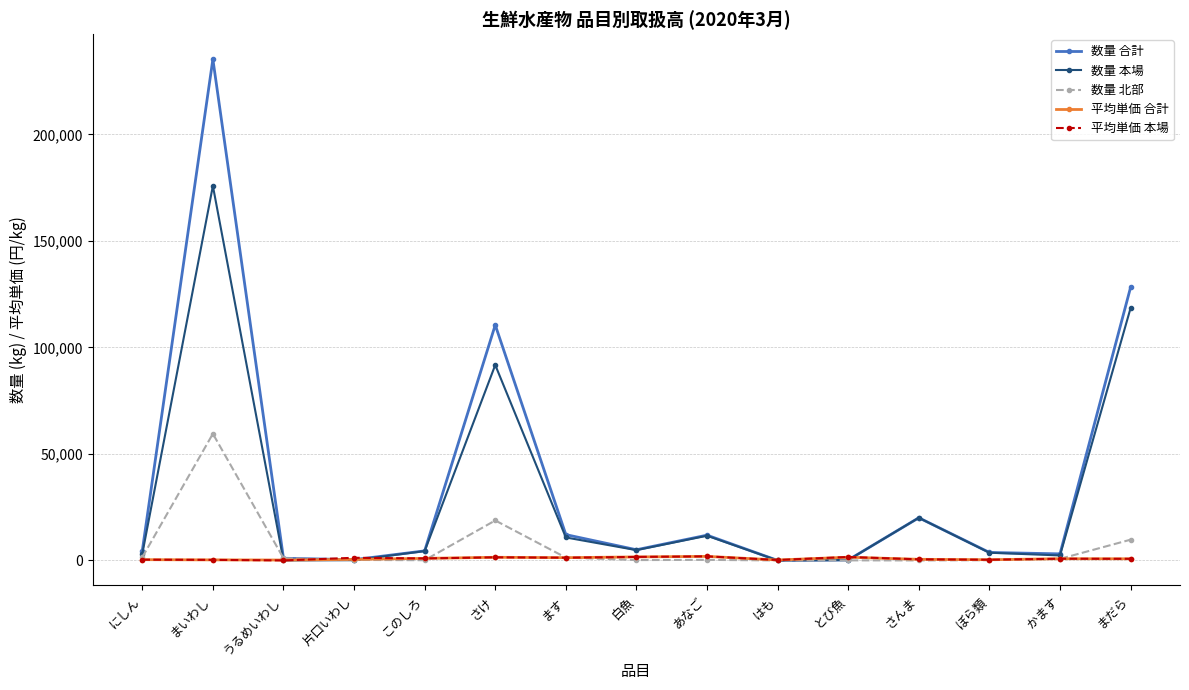

Between さけ and ます, which series saw the biggest shift?

数量 合計